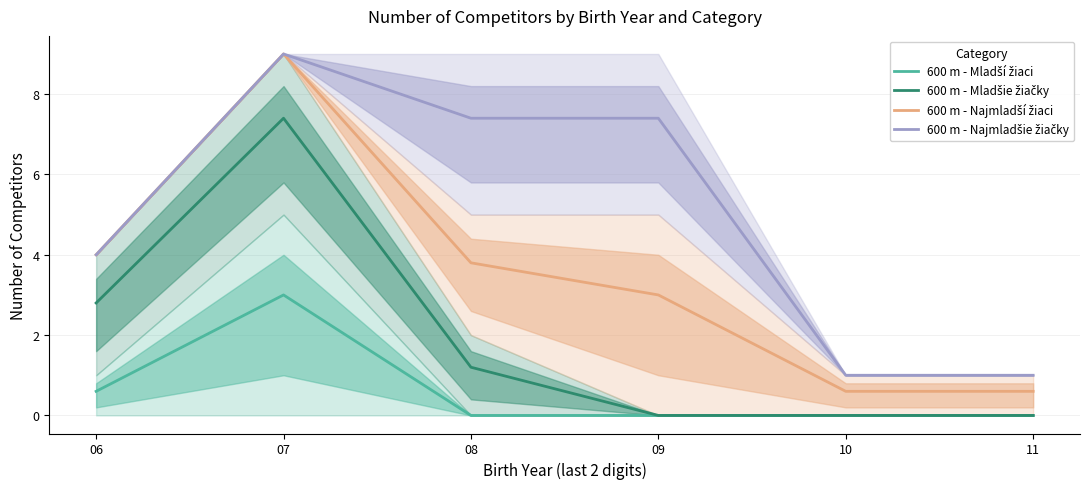

The 600 m - Najmladšie žiačky series shows 9.0 at 07. True or false?

True